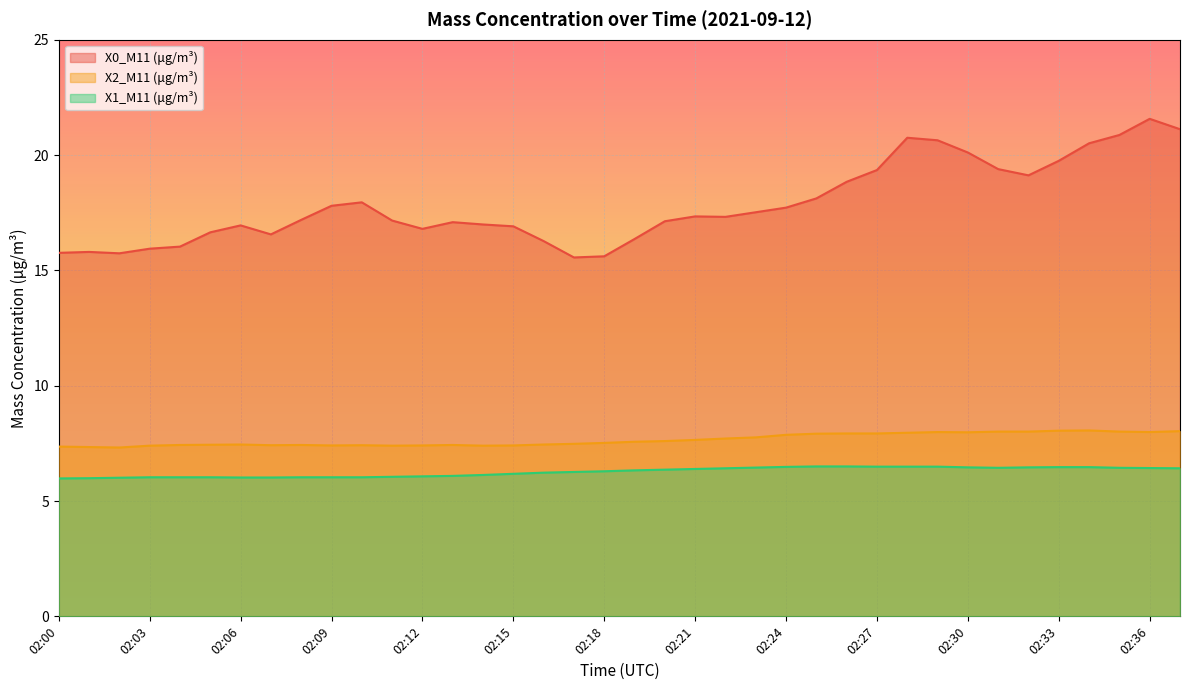

Is the value of X2_M11 (μg/m³) at 02:12 greater than the value of X1_M11 (μg/m³) at 02:16?

Yes